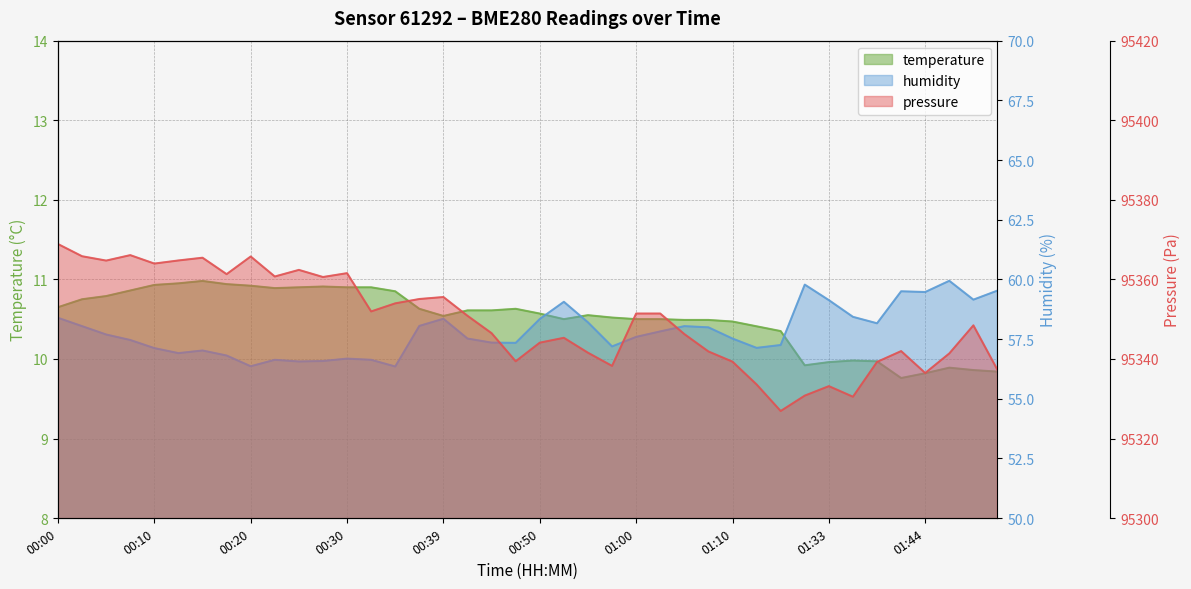

True or false: pressure and humidity cross at least once.

False